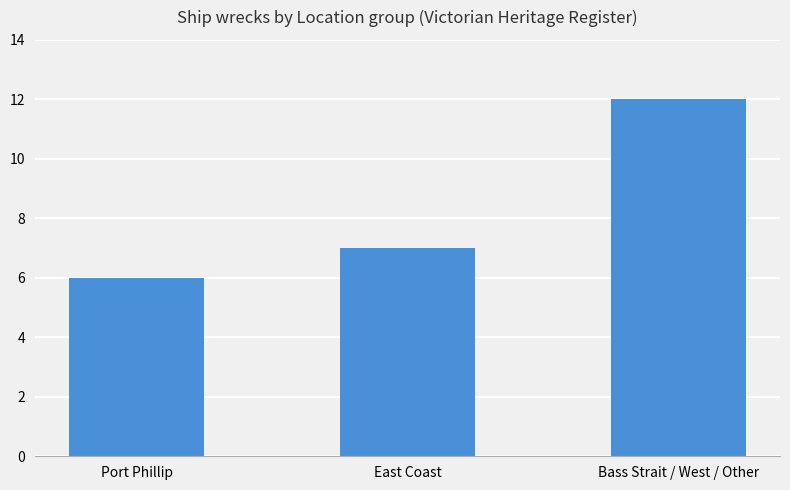

True or false: the data shows 9 at Port Phillip.

False